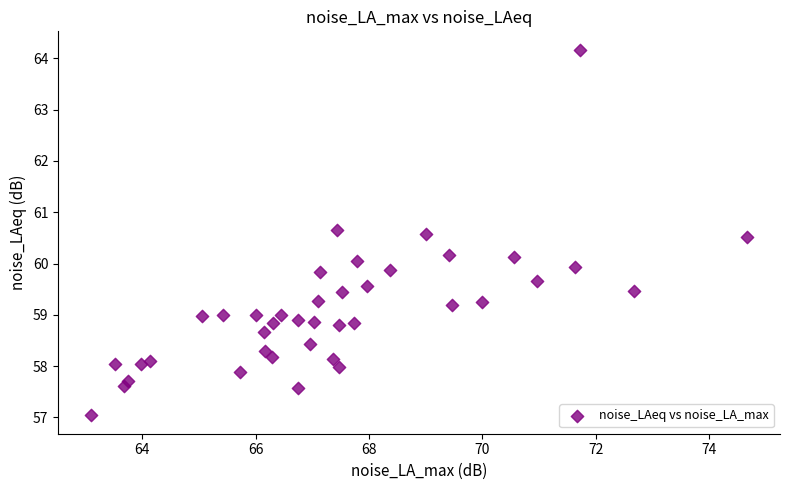

What is the range of Y values (max minus min)?

7.1